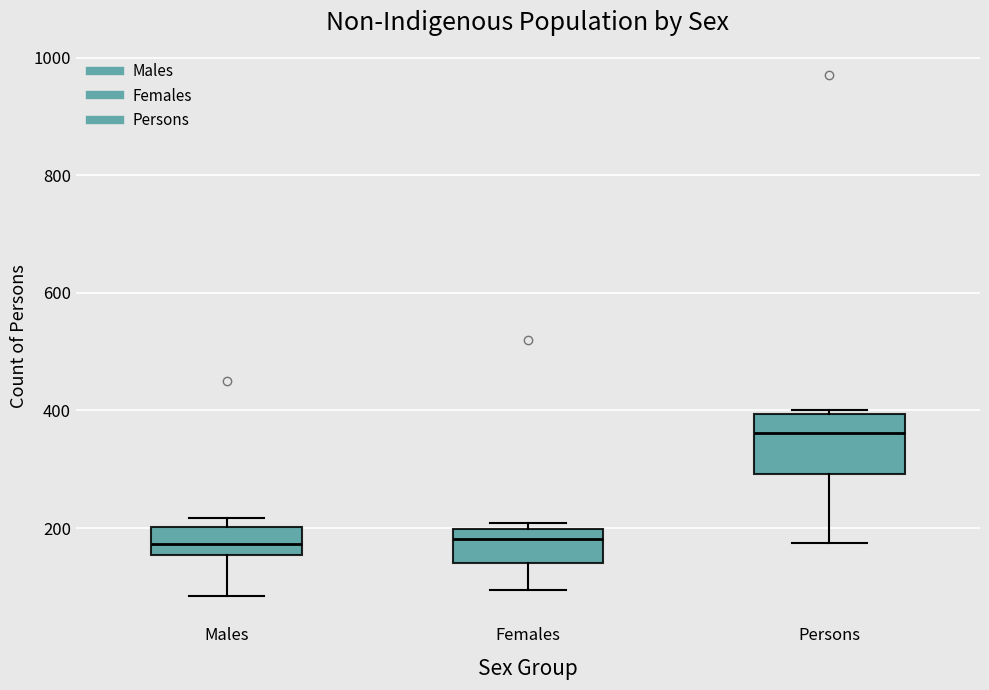

Which box is the tallest, from its lower edge to its upper edge?

Persons